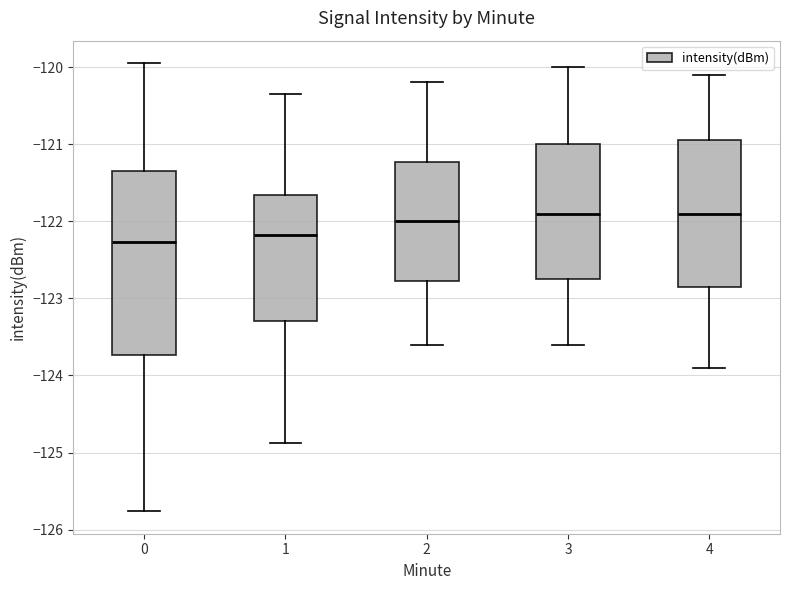

Which box is the tallest, from its lower edge to its upper edge?

0